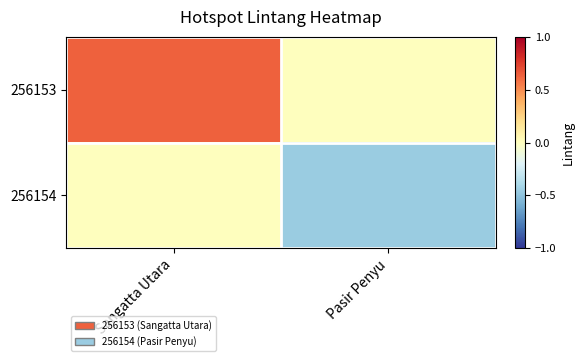

Rank the series by their average value, from lowest to highest.

256154, 256153